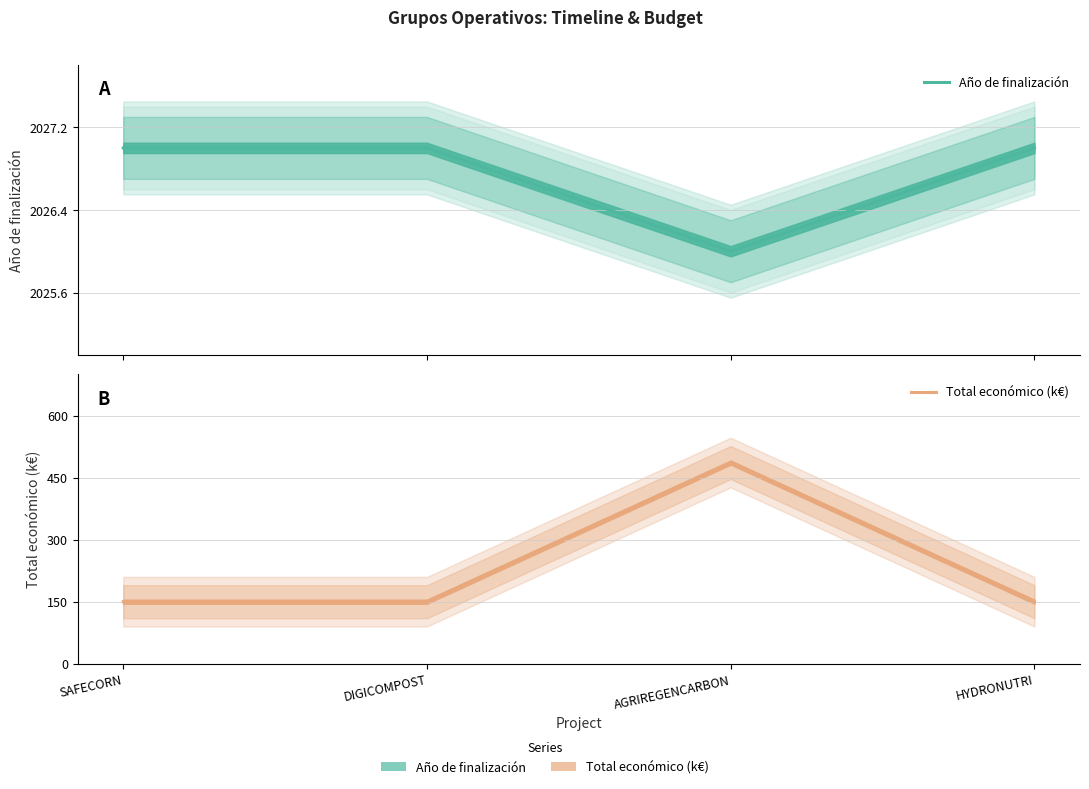

What are all the series names shown in the legend?

Año de finalización, Total económico (k€)